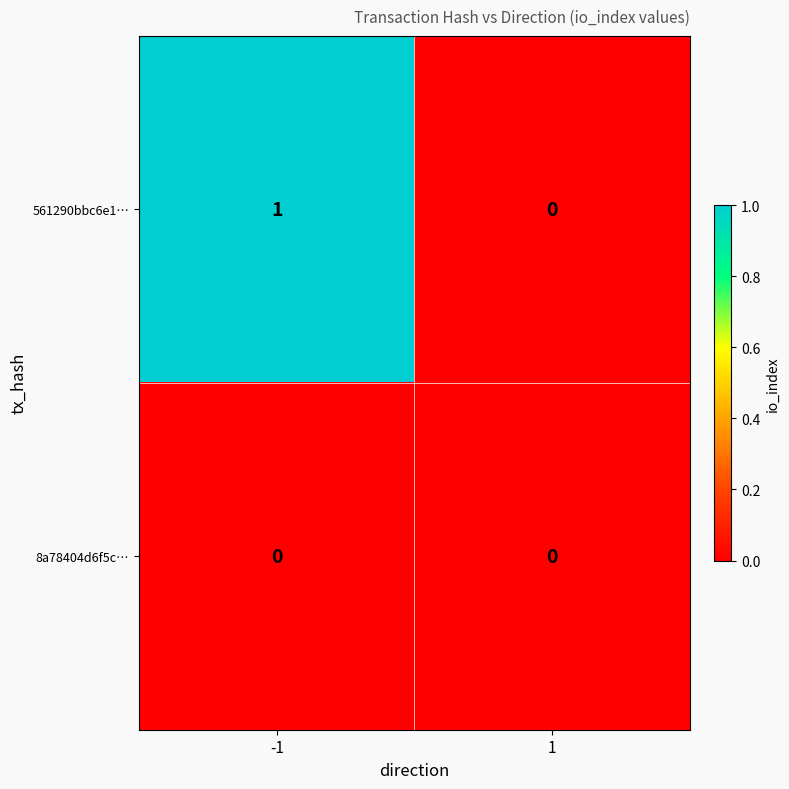

Is it true that 561290bbc6e1… equals 2 at -1?

False